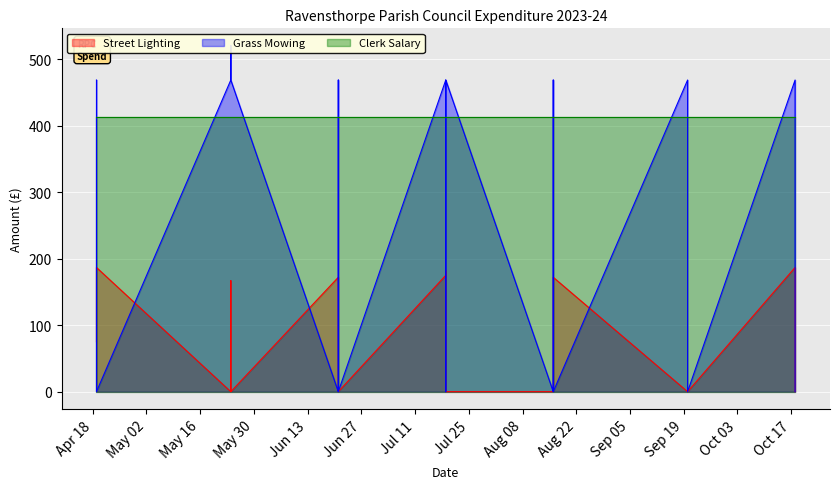

The Grass Mowing series shows 468.6 at 2023-05-24. True or false?

True